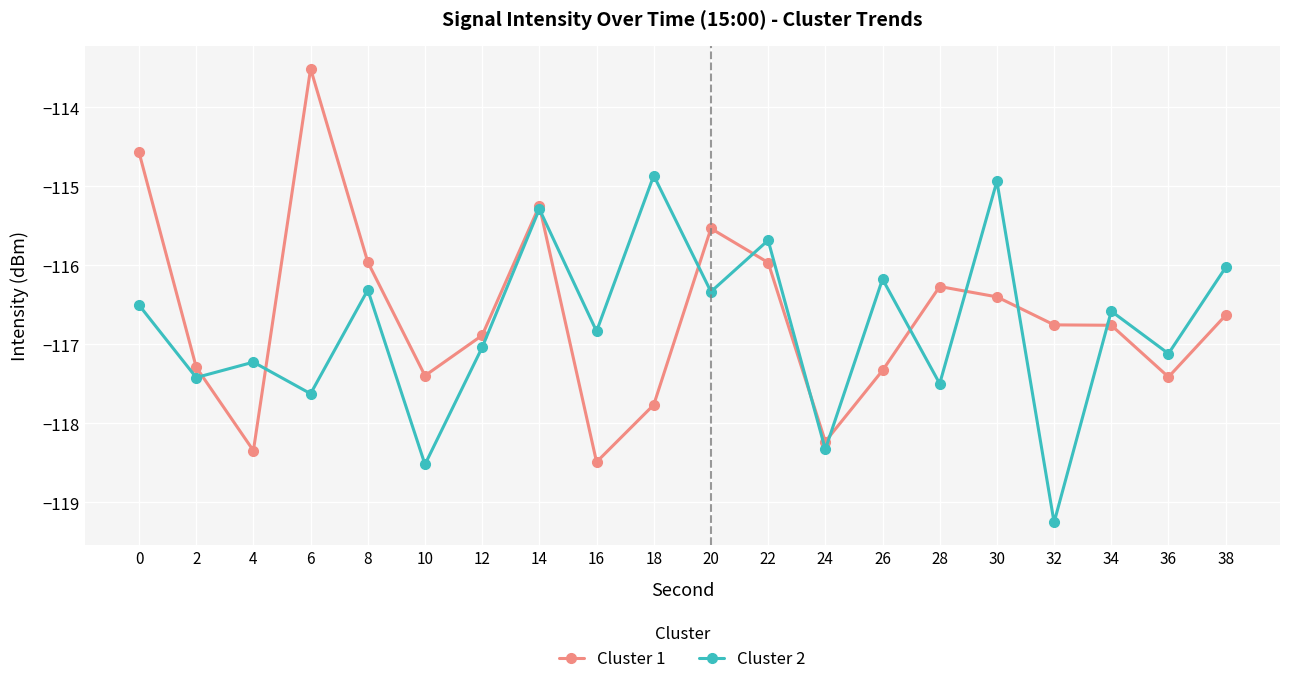

List the series in order of their overall mean, lowest first.

Cluster 2, Cluster 1